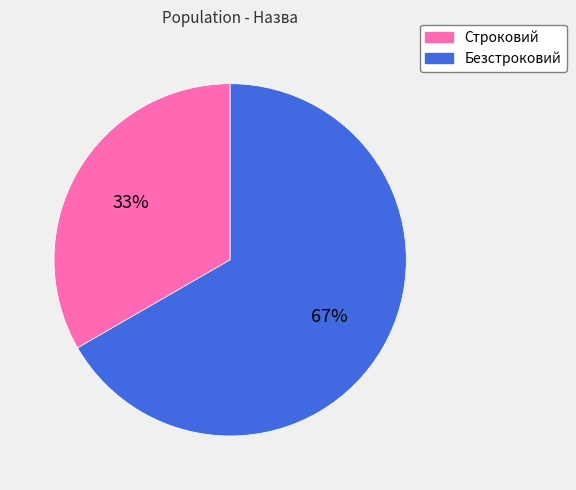

Is the sum of Безстроковий and Строковий greater than half?

Yes